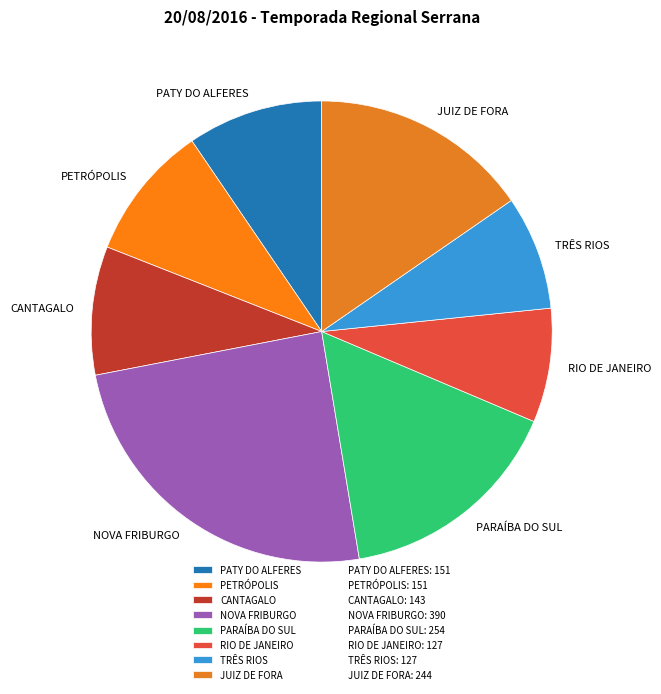

How many segments does this pie chart have?

8